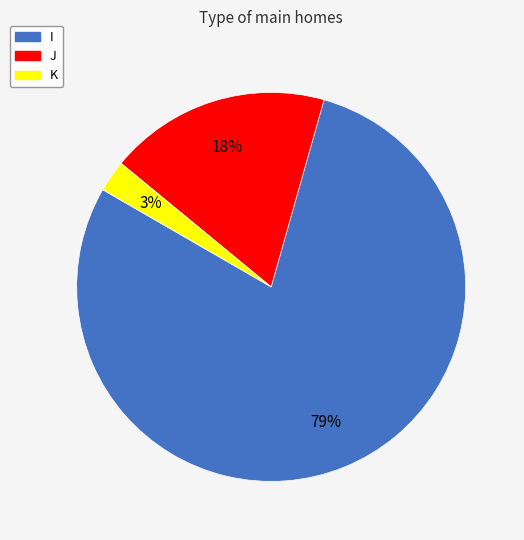

Which category has the biggest portion of the pie?

I